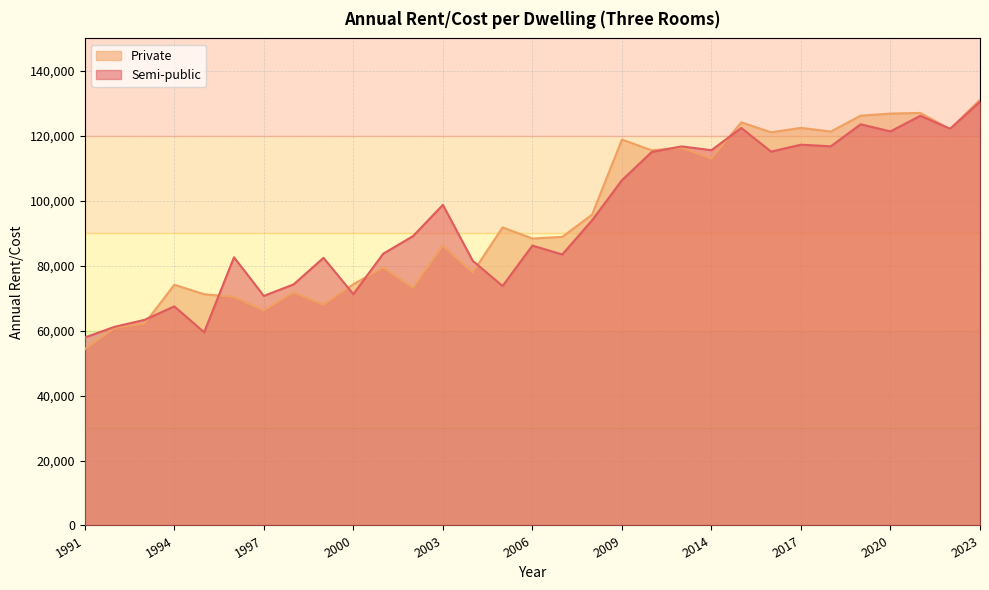

What value does the Private series have at 2020?

126842